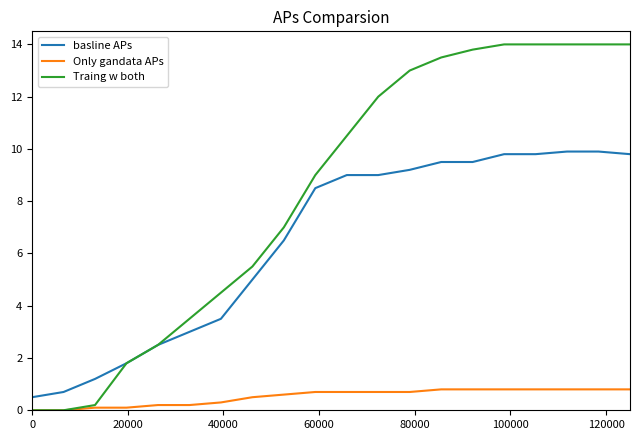

Which series has the largest range (max minus min)?

Traing w both